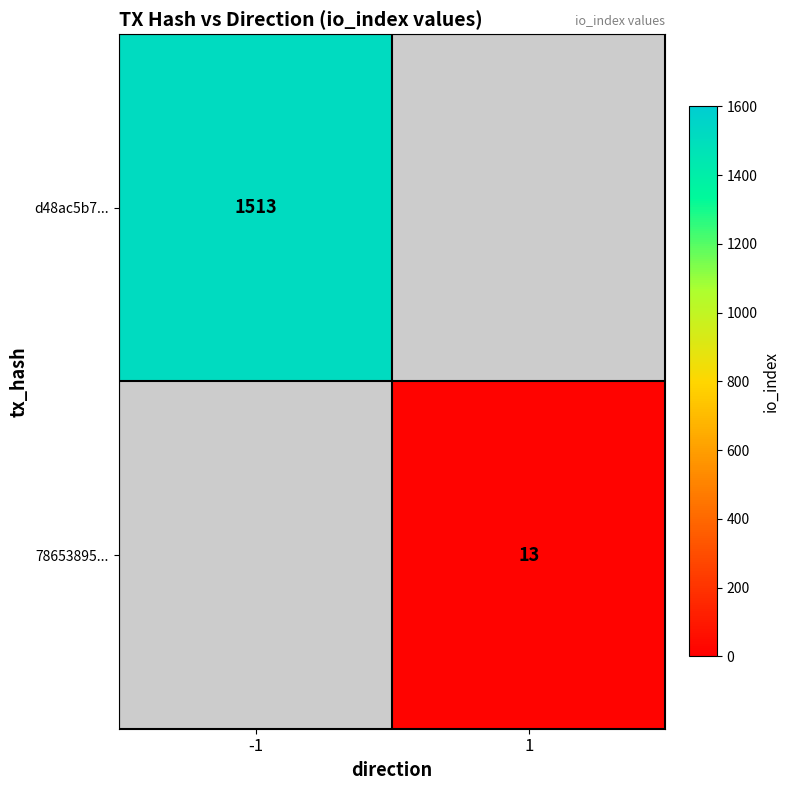

The value of d48ac5b7... at -1 is 1513. True or false?

True